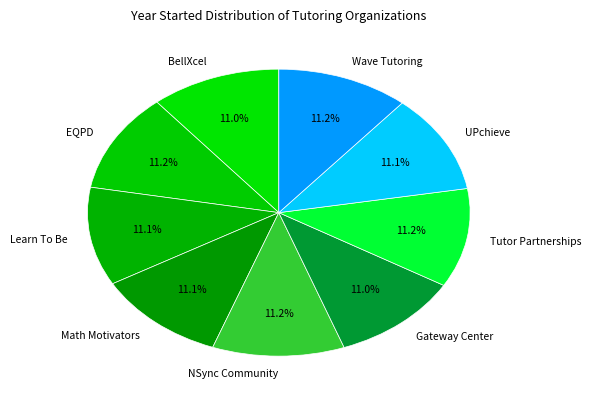

Combined, do UPchieve and Wave Tutoring account for over 50%?

No